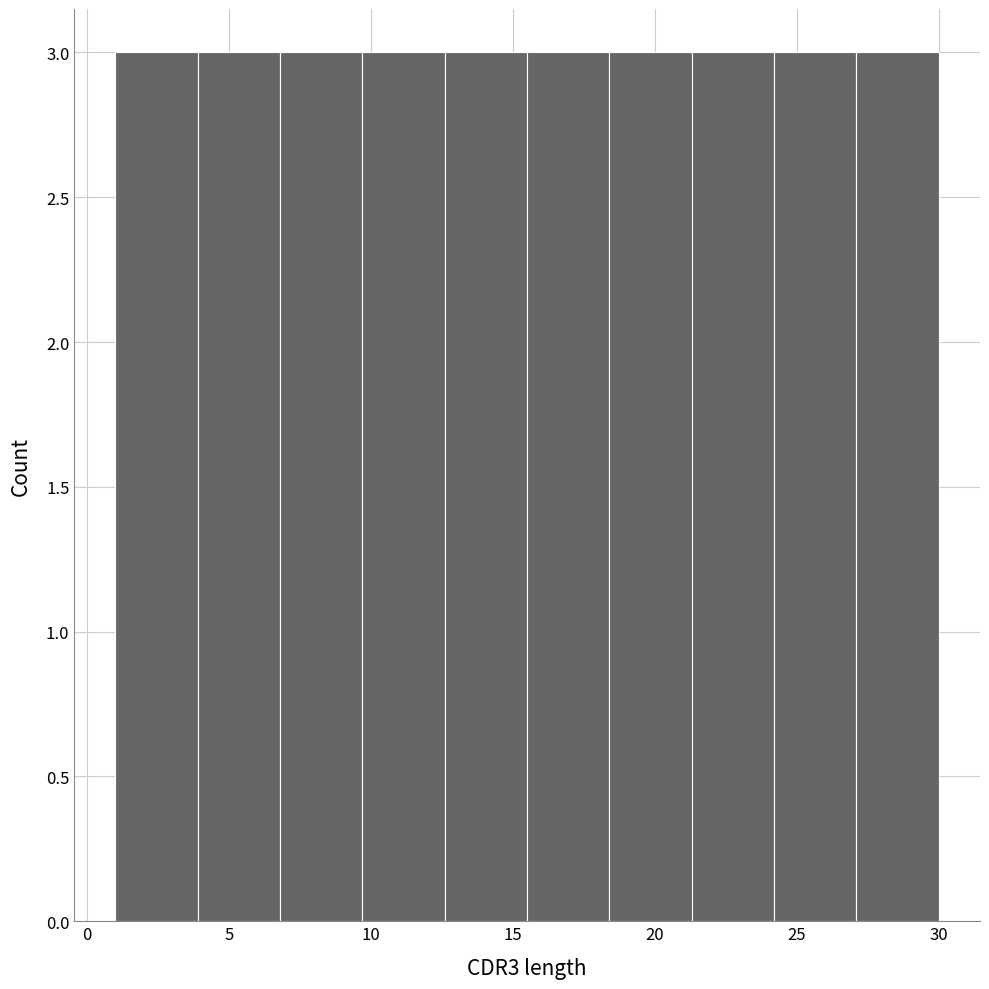

How tall is the bar that spans 27.1 to 30.0 on the x-axis? Neither the bar edges nor the heights are printed on the chart, so give them approximately, as read against the axes.

3